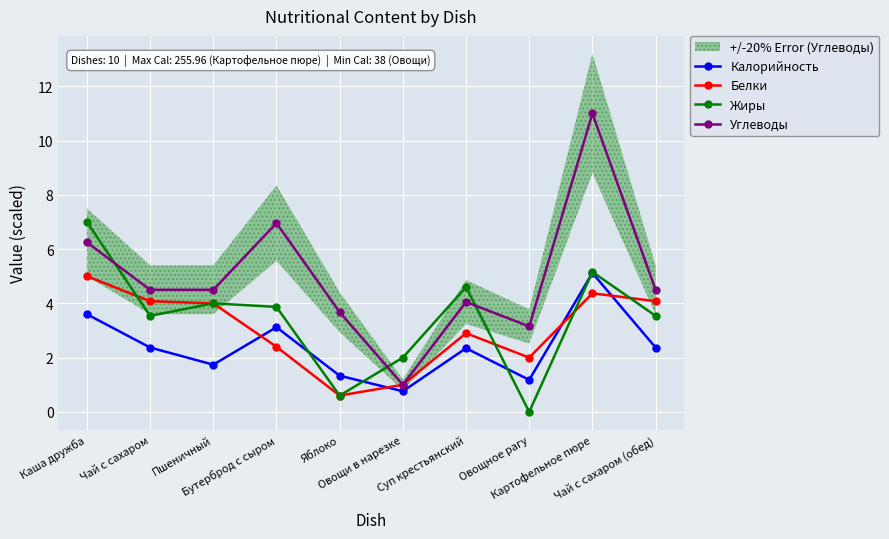

What are all the series names shown in the legend?

Калорийность, Белки, Жиры, Углеводы